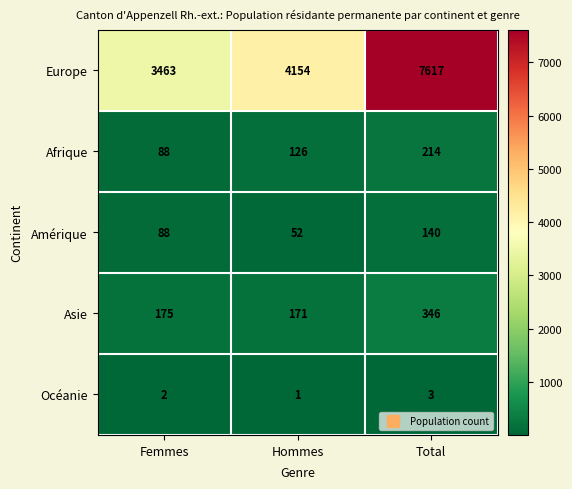

Count the number of data series in this chart.

5